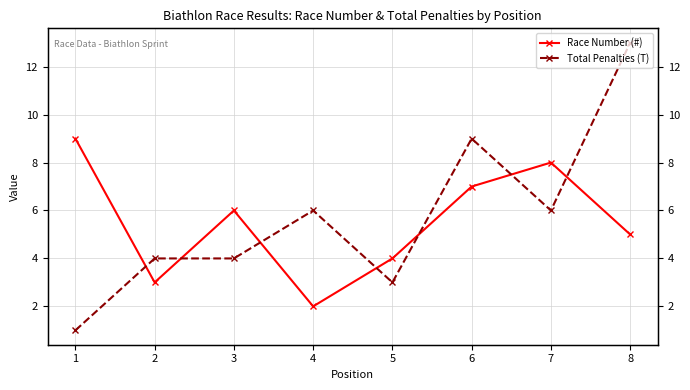

What is the greatest value displayed?

13